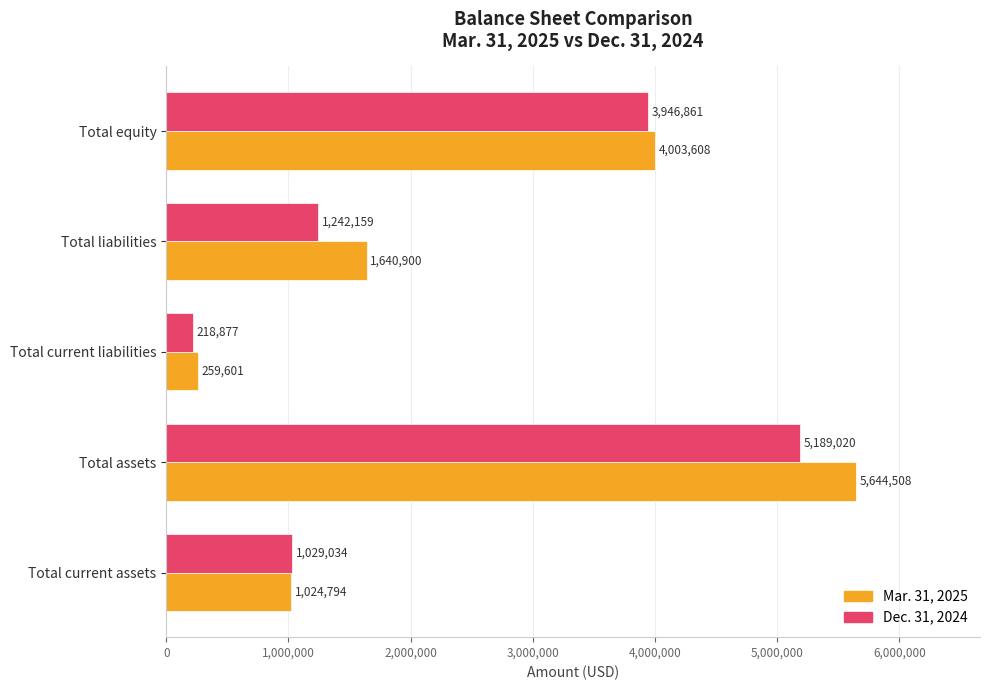

Rank the series by their maximum value, from lowest to highest.

Dec. 31, 2024, Mar. 31, 2025